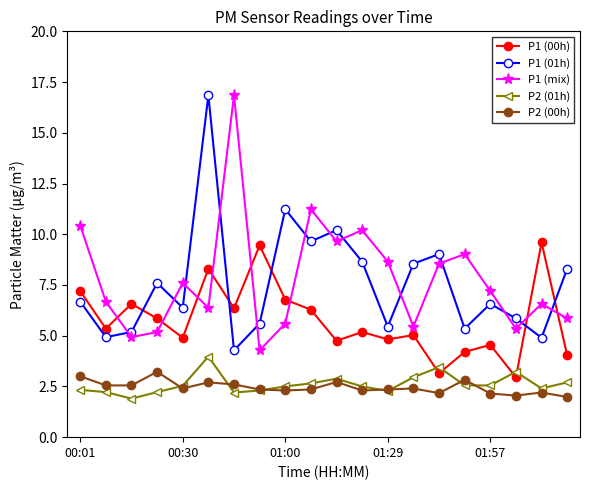

How many intersections are there between P1 (01h) and P1 (00h)?

5